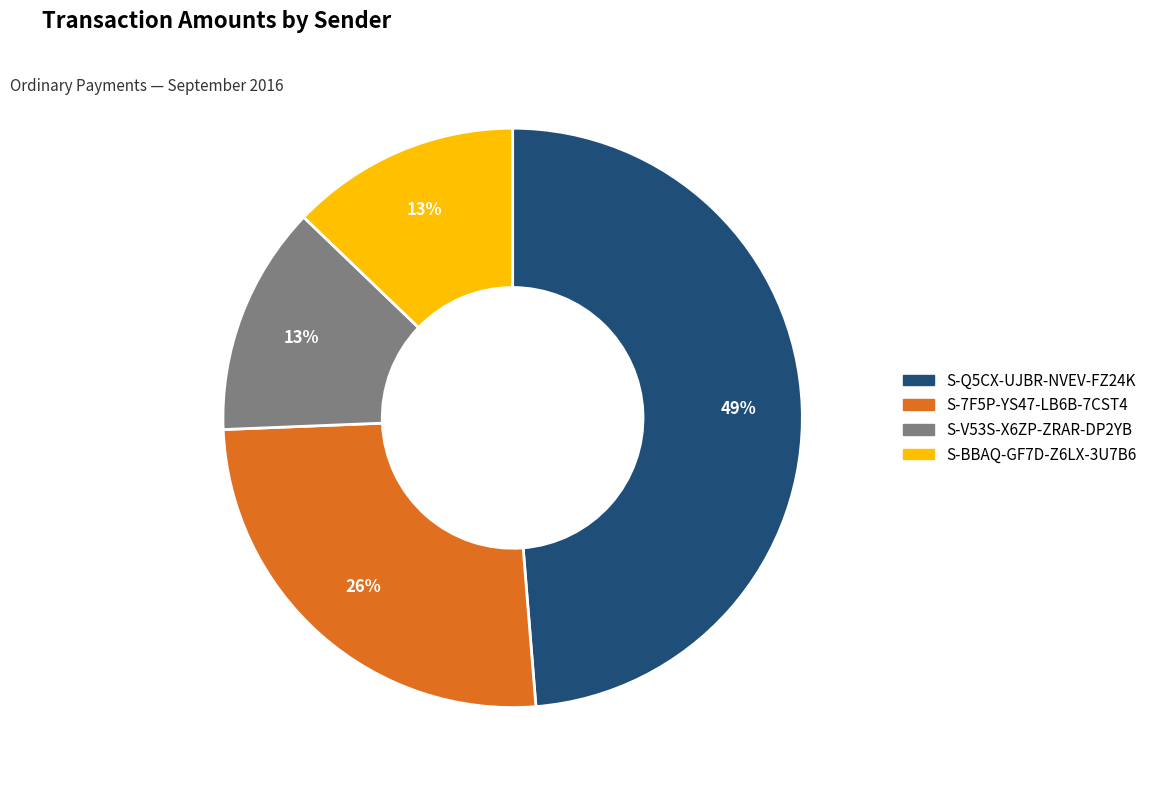

How many slices are in this pie chart?

4